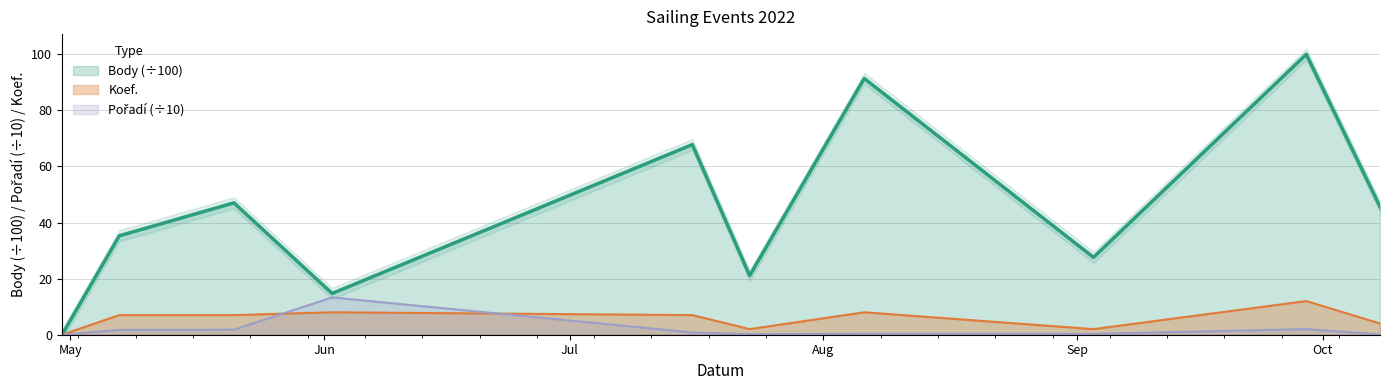

What are all the series names shown in the legend?

Body, Koef., Pořadí